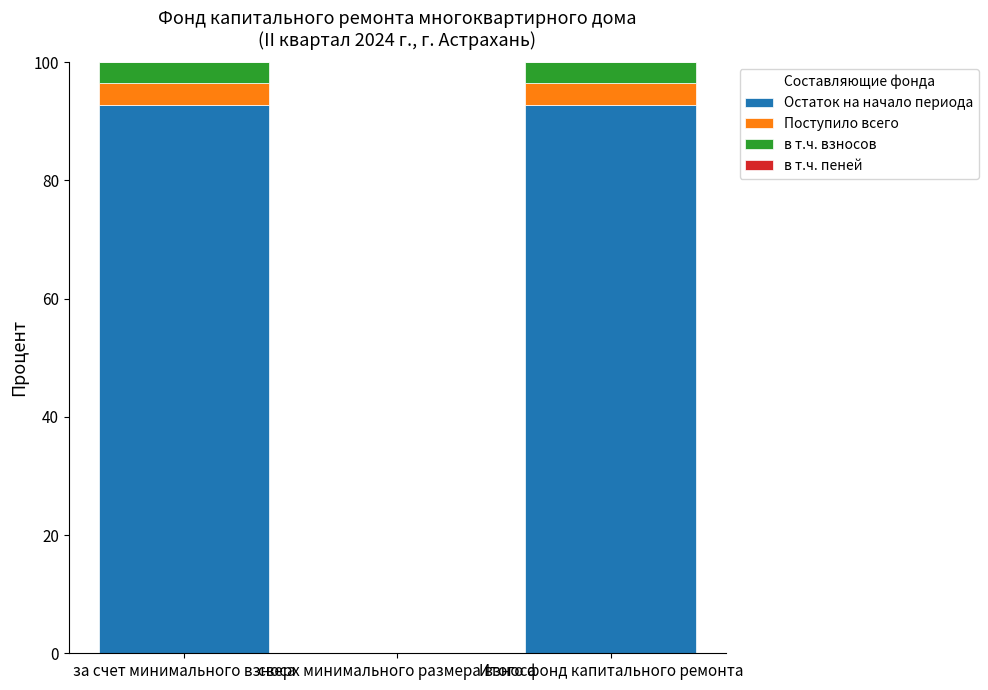

Is it true that Остаток на начало периода equals 42.1 at Итого фонд капитального ремонта?

False